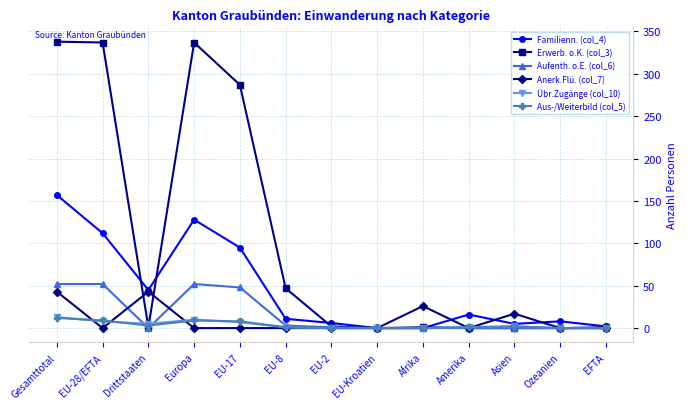

What is the maximum value shown in the chart?

338